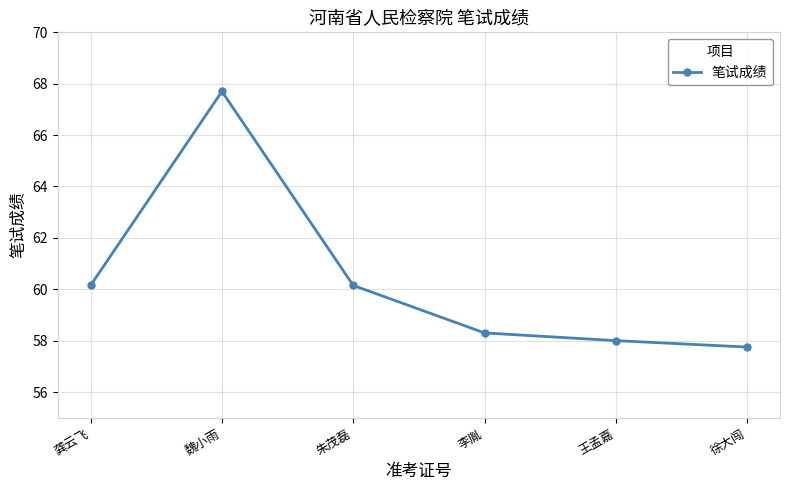

How many interior local peaks (higher than both neighbors) does the data have?

1